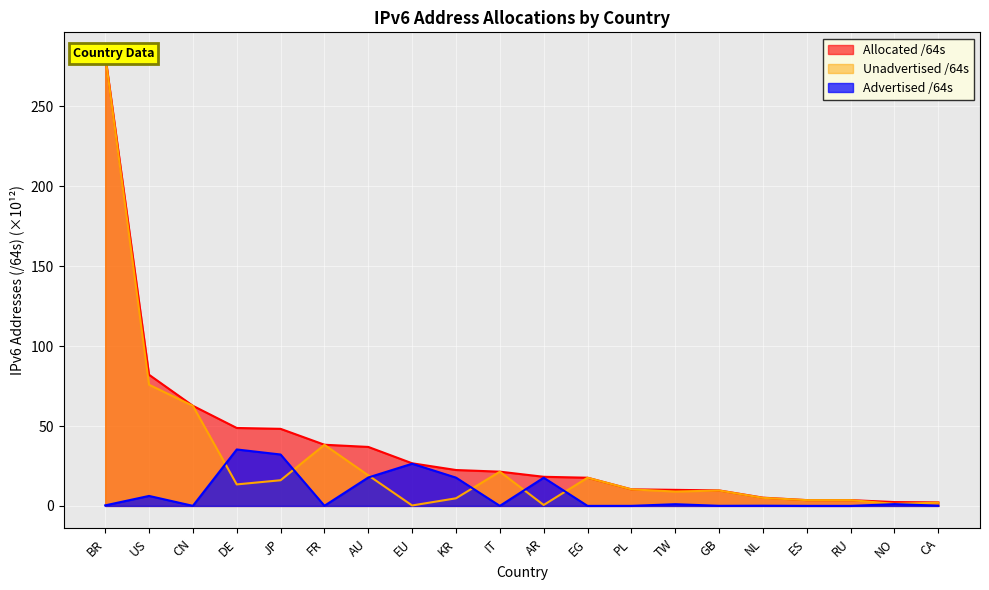

At how many categories does at least one series exceed 159?

1